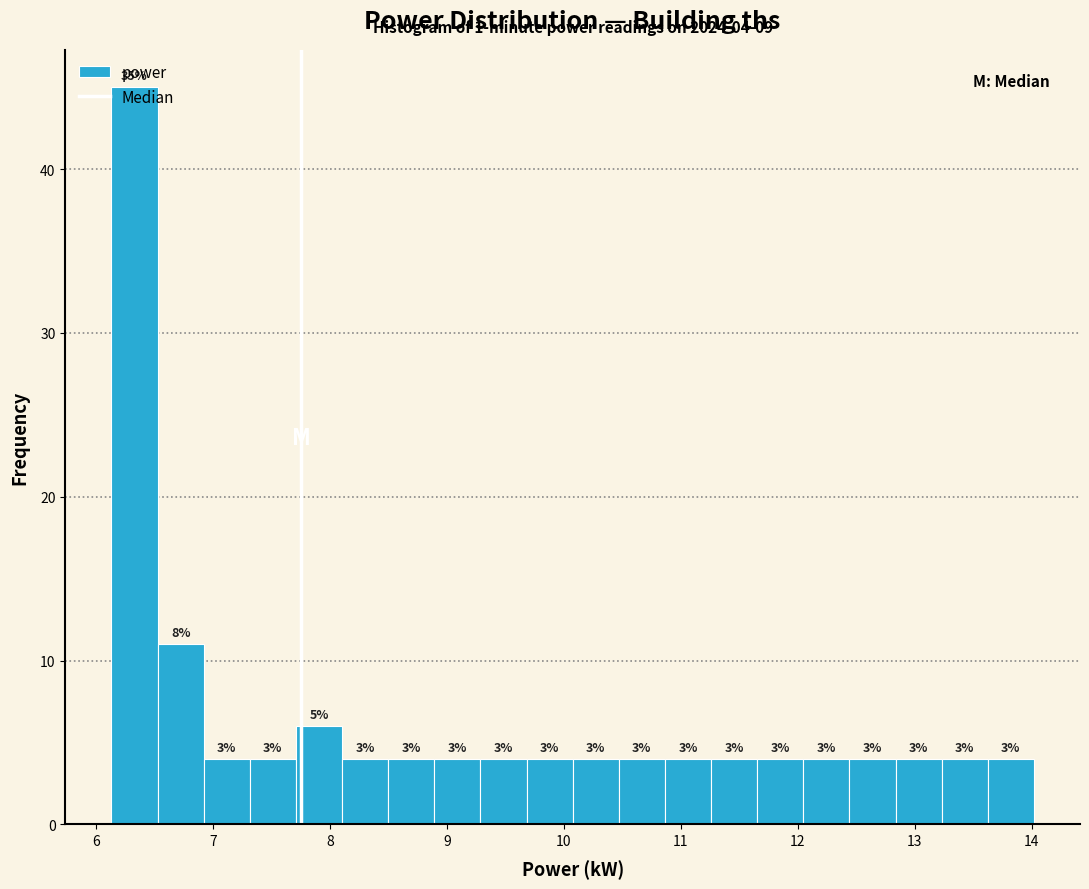

Read against the x-axis, roughly where is the centre of the tallest bar?

6.3